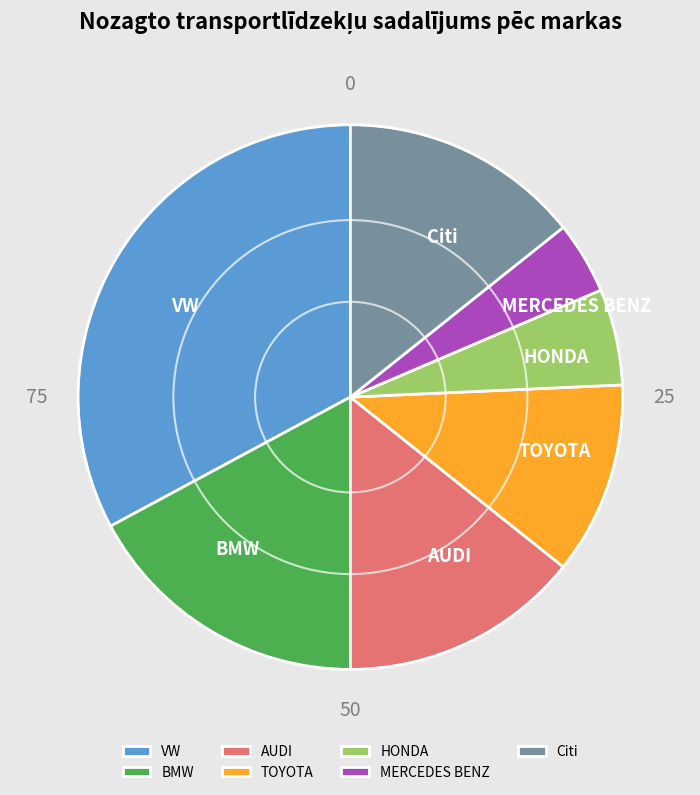

How many segments does this pie chart have?

7